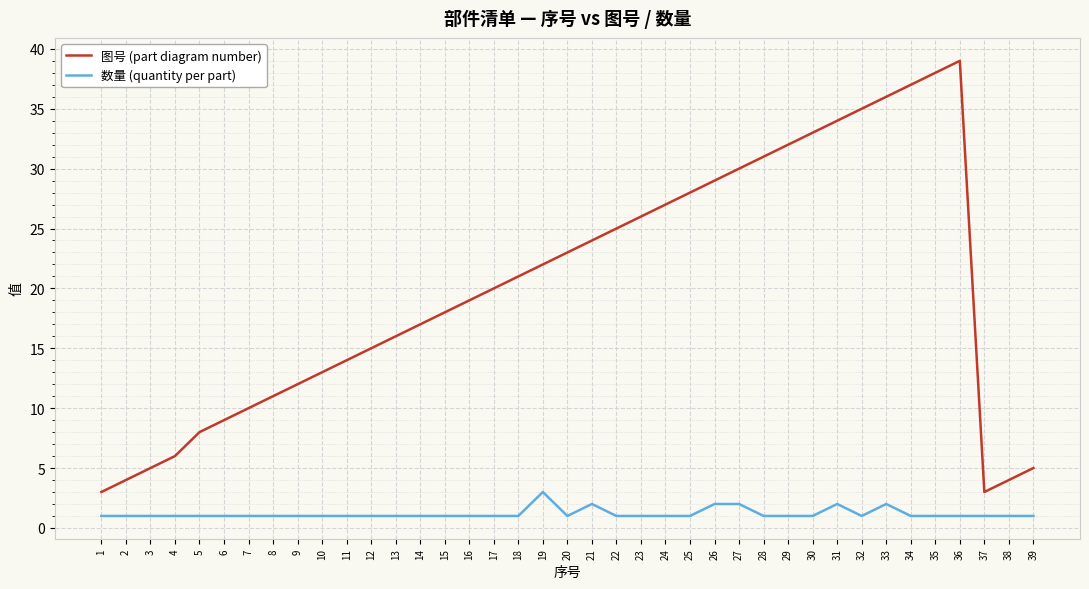

What is the difference between the 图号 (part diagram number) values at 25 and 14?

11